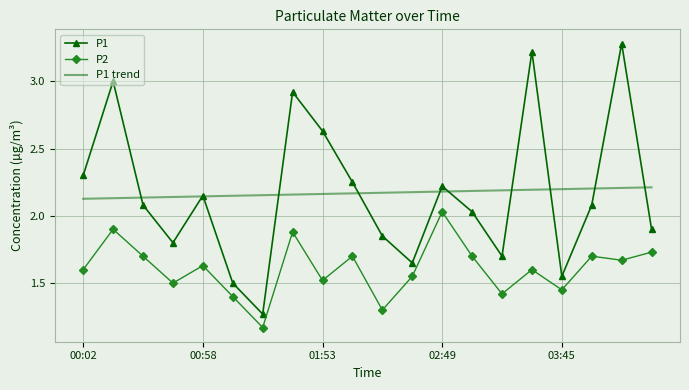

Which series has the widest spread of values?

P1